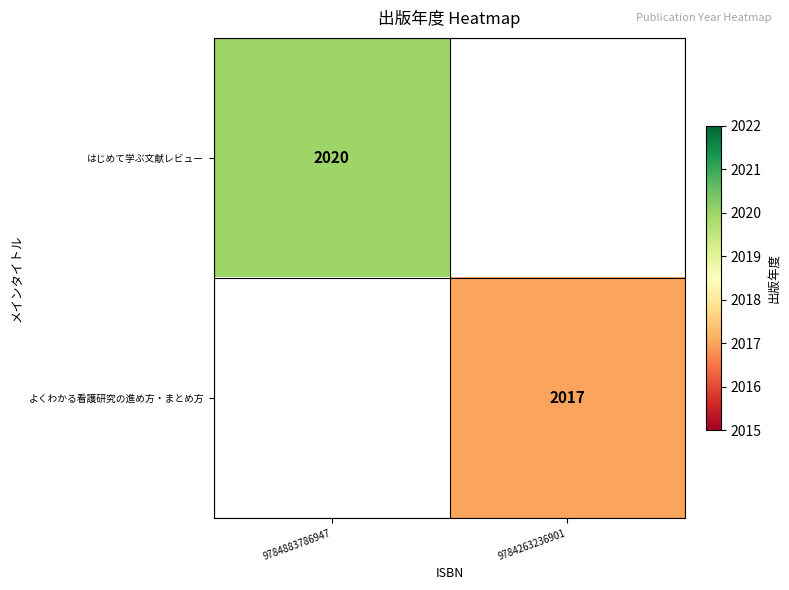

True or false: よくわかる看護研究の進め方・まとめ方 has a value of 3177 at 9784263236901.

False